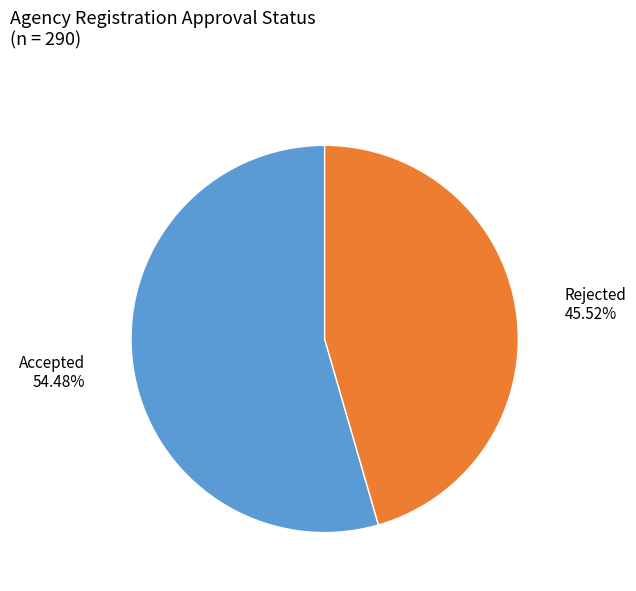

Is there a majority slice in this chart?

Yes